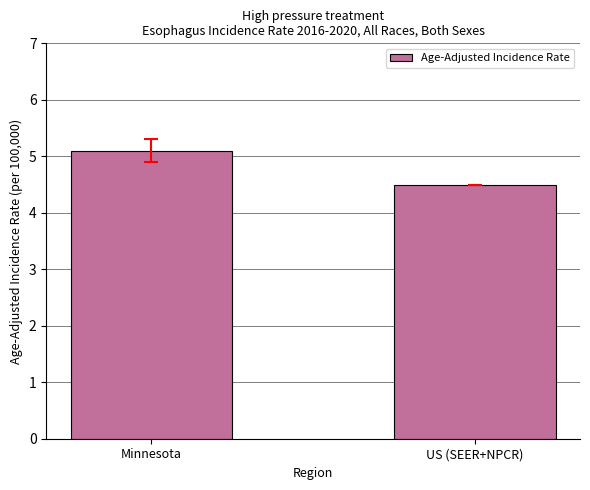

Between US (SEER+NPCR) and Minnesota, which is larger?

Minnesota